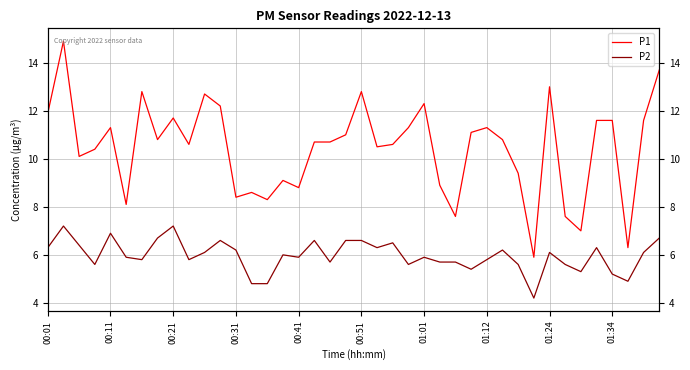

At how many categories does at least one series exceed 13?

2